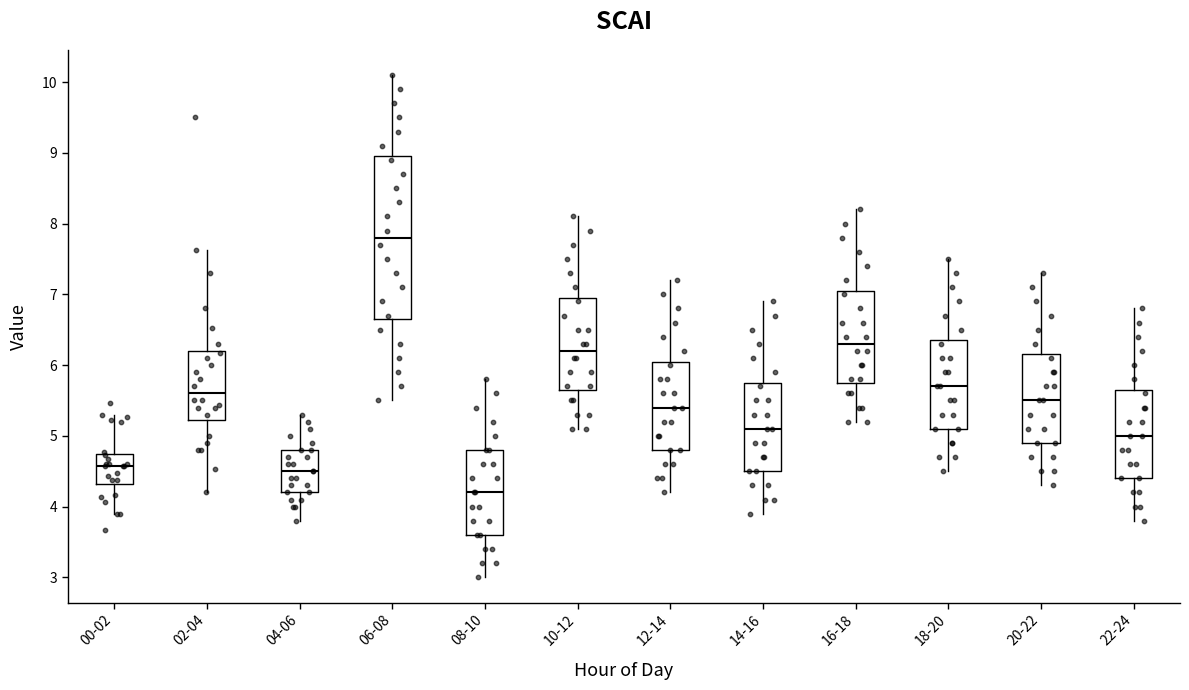

Comparing the boxes themselves (not the whiskers), which one is the tallest?

06-08